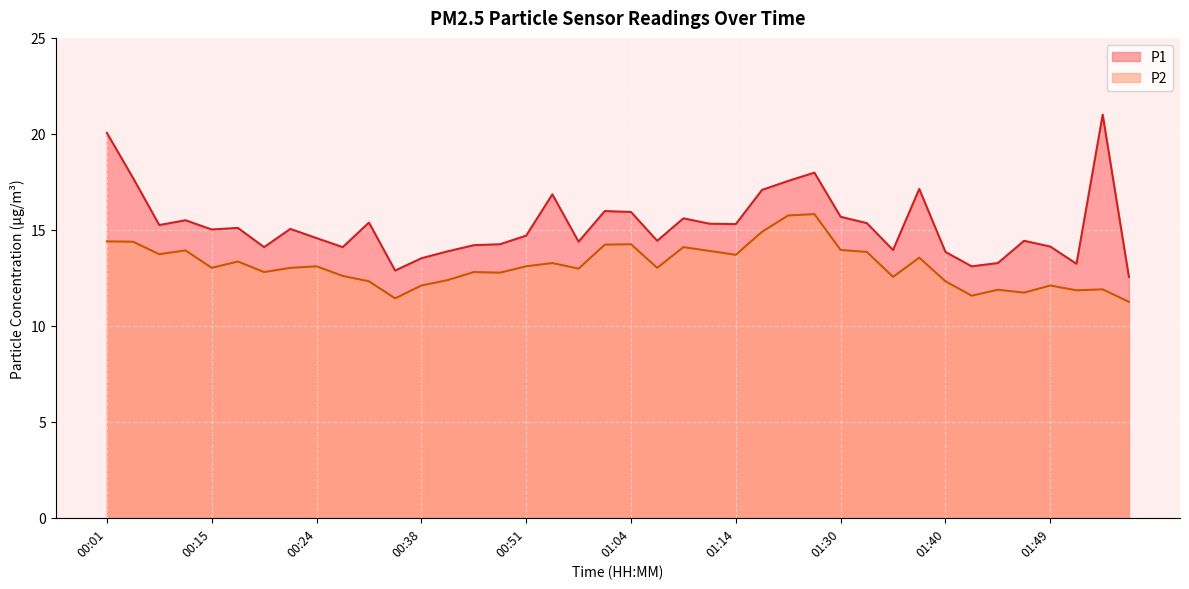

Rank the series by their maximum value, from highest to lowest.

P1, P2